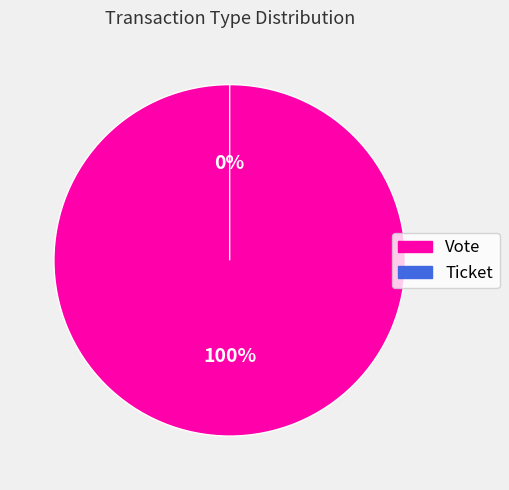

Does Vote account for over 50% of the chart?

Yes